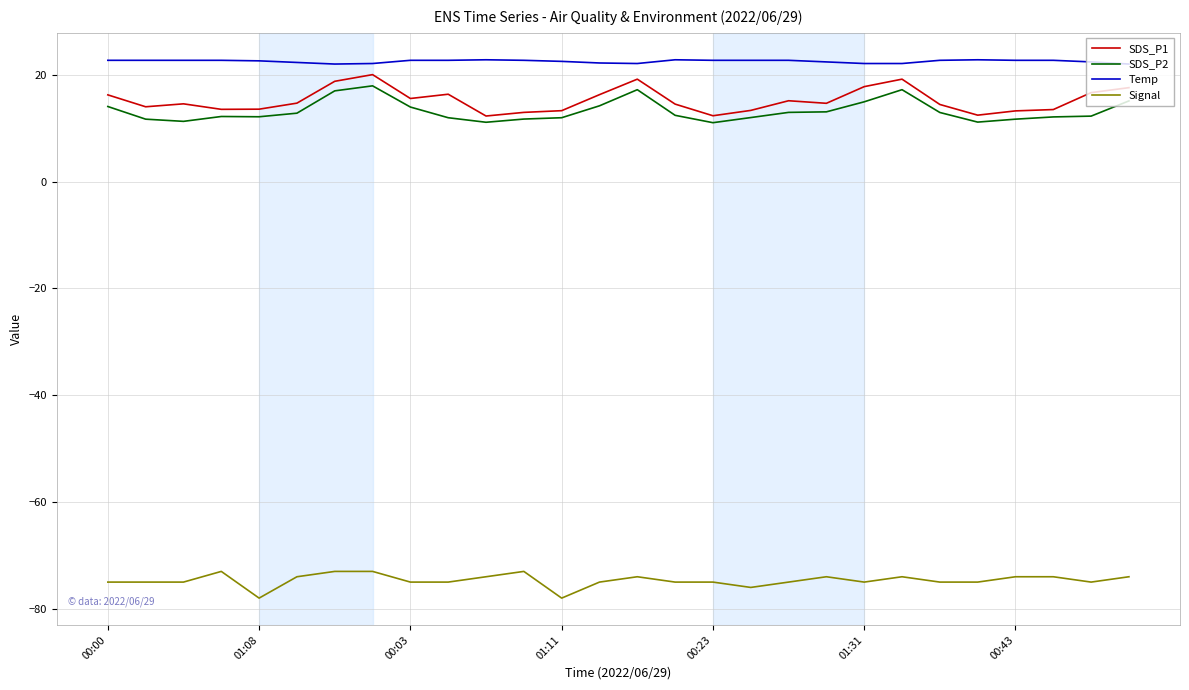

What is the sum of all Temp values?

630.3